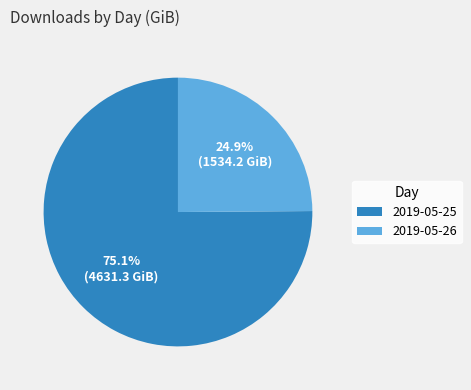

The 2019-05-25 slice represents 64% of the pie. True or false?

False